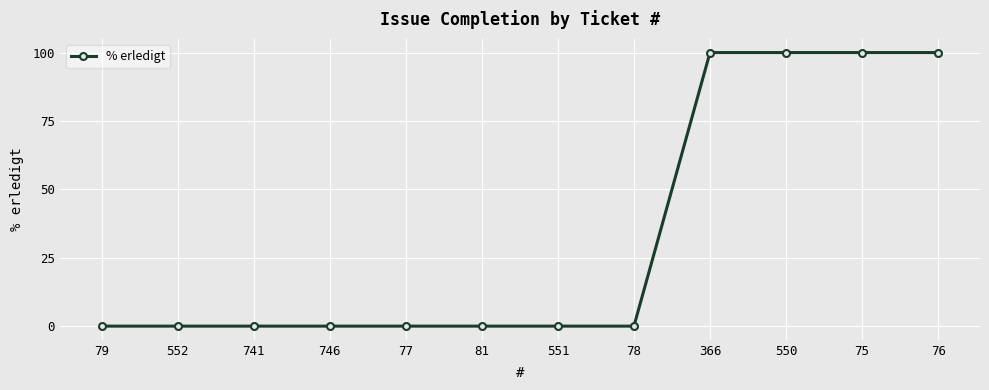

What is the label of the 1st point from the right?

76